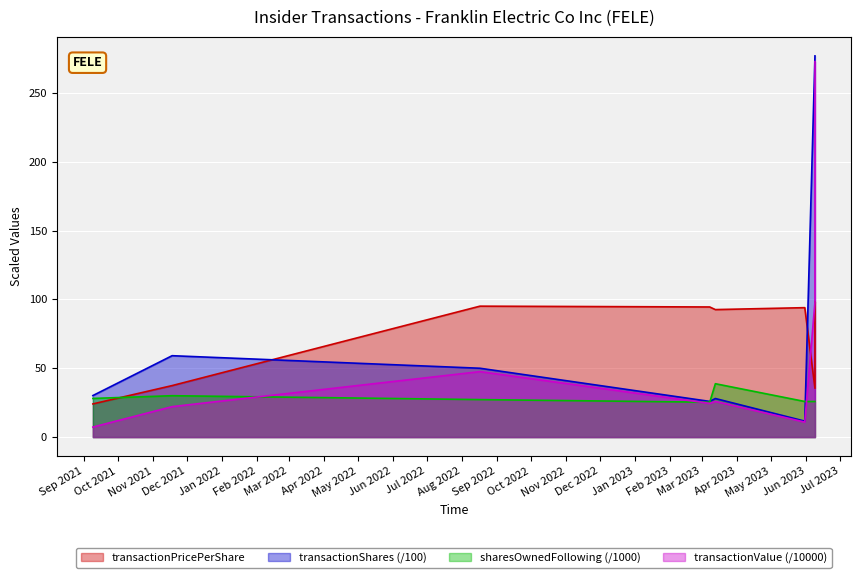

Where do sharesOwnedFollowingTransaction and transactionPricePerShare first cross each other?

2021-09-09 and 2021-11-18